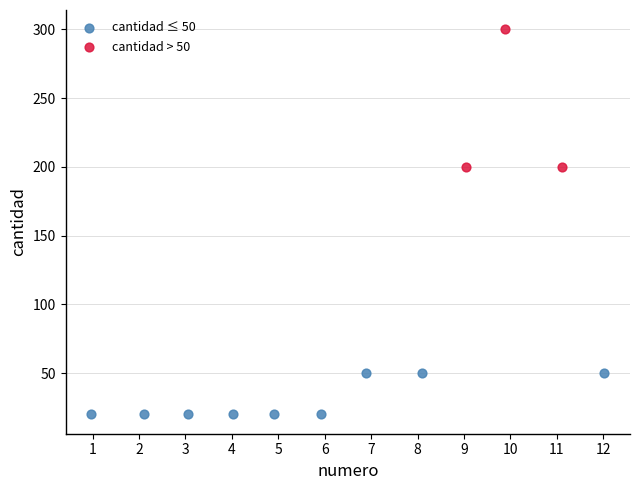

Which series contains the highest Y value?

cantidad > 50